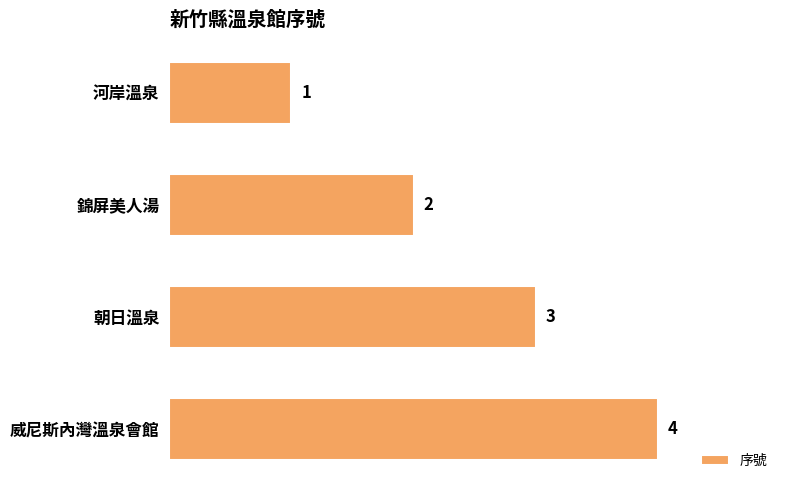

How many series are shown in this chart?

1